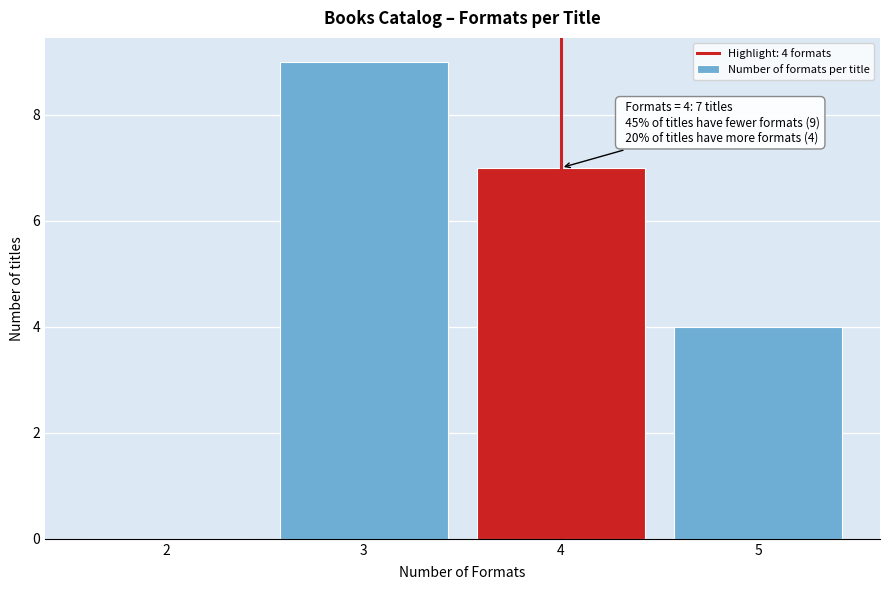

Reading left to right, list all the values displayed in this chart.

2=0	3=9	4=7	5=4